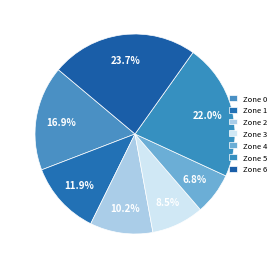

How many segments does this pie chart have?

7